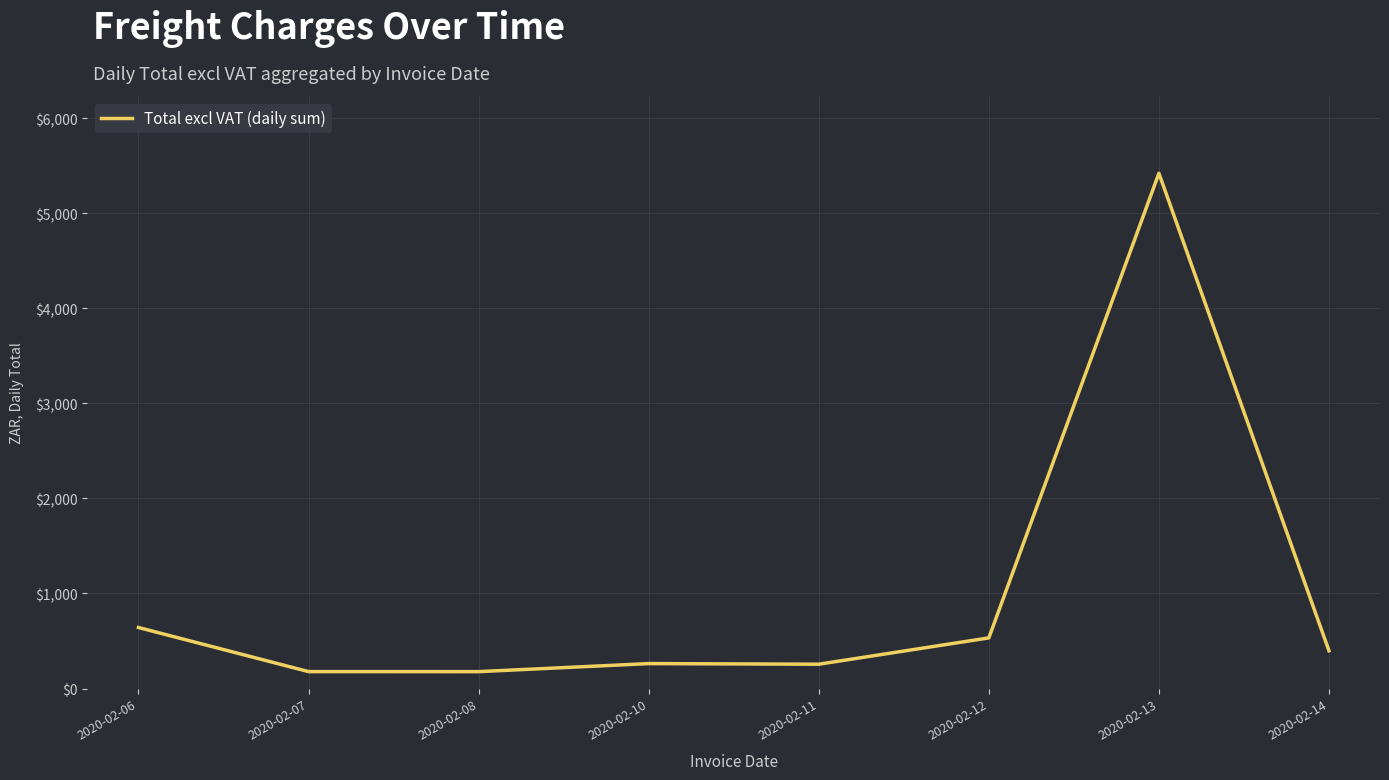

What is the difference between the maximum and minimum values?

5243.0